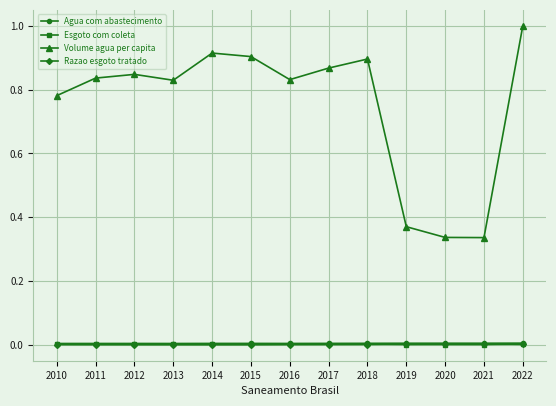

What is the difference between the maximum and second lowest values in the Volume agua per capita series?

0.7